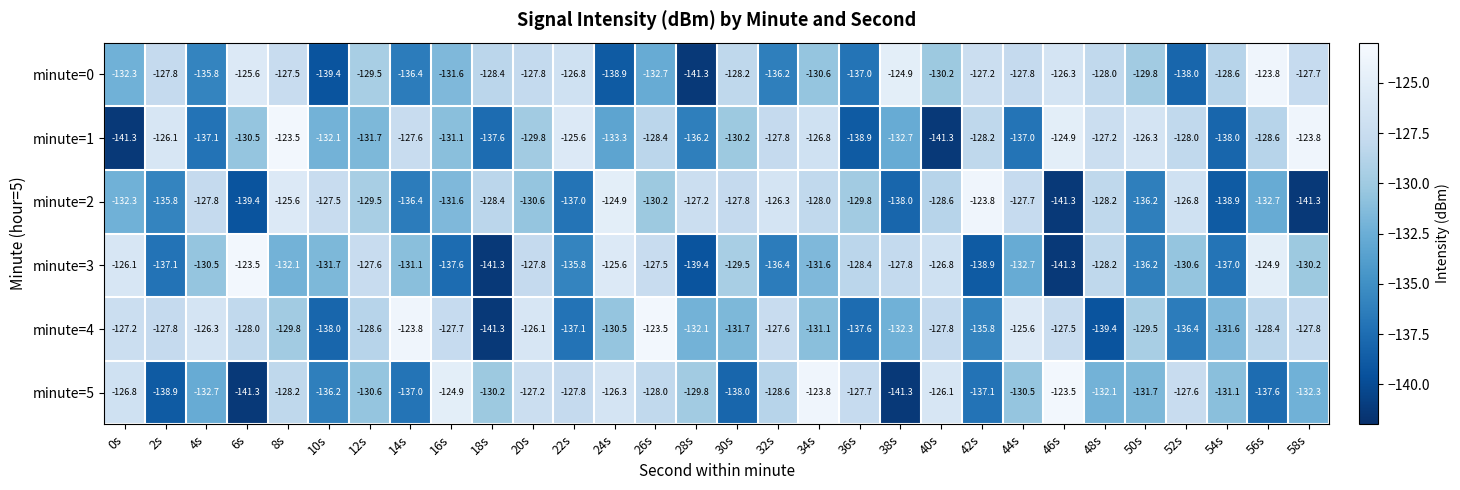

What is the spread (max minus min) of values at 56s?

13.8